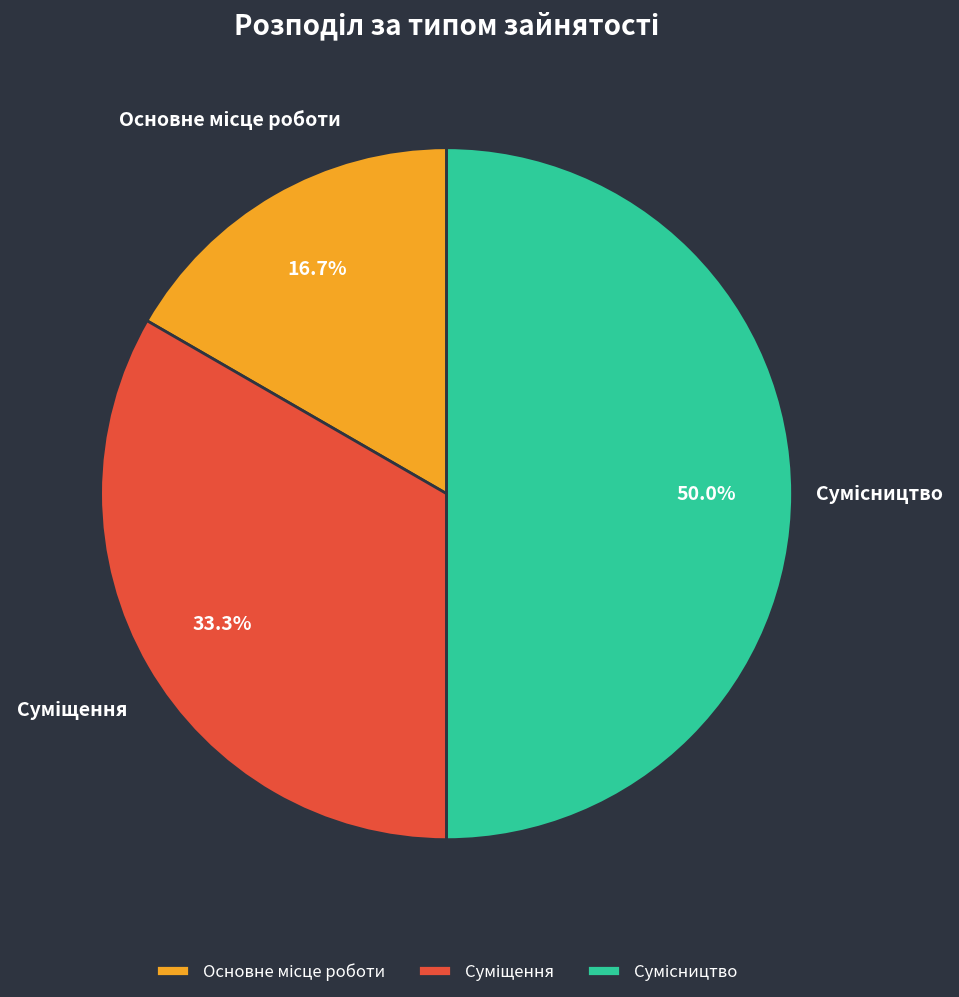

To the nearest percent, what is the average slice percentage?

33%